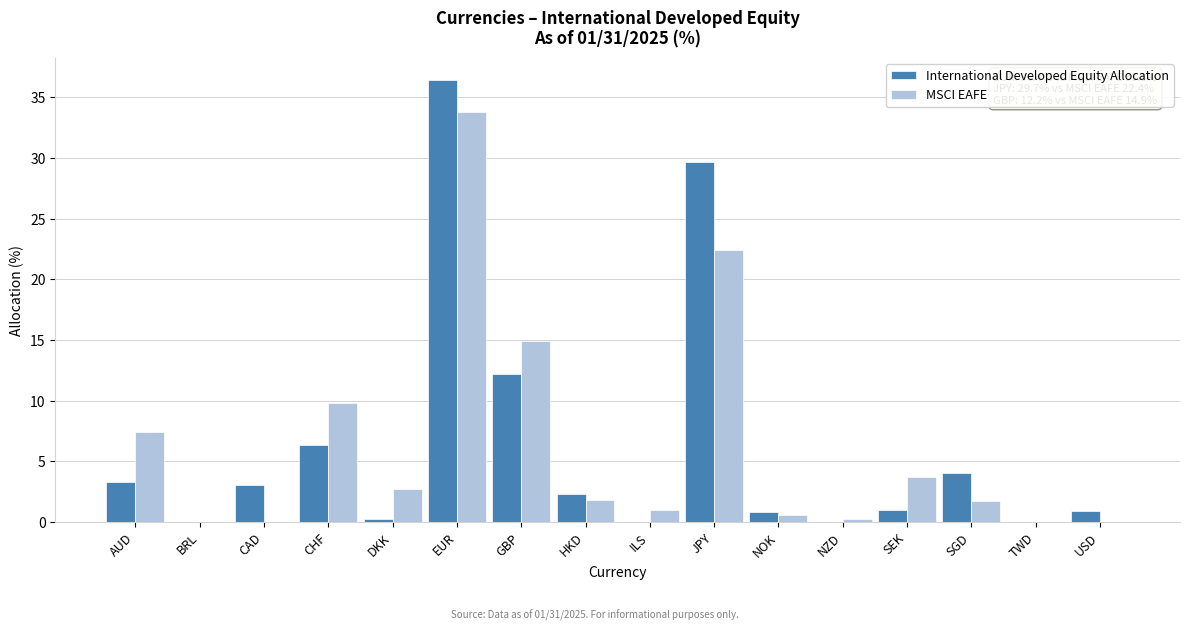

Which category has the highest value across all series?

EUR